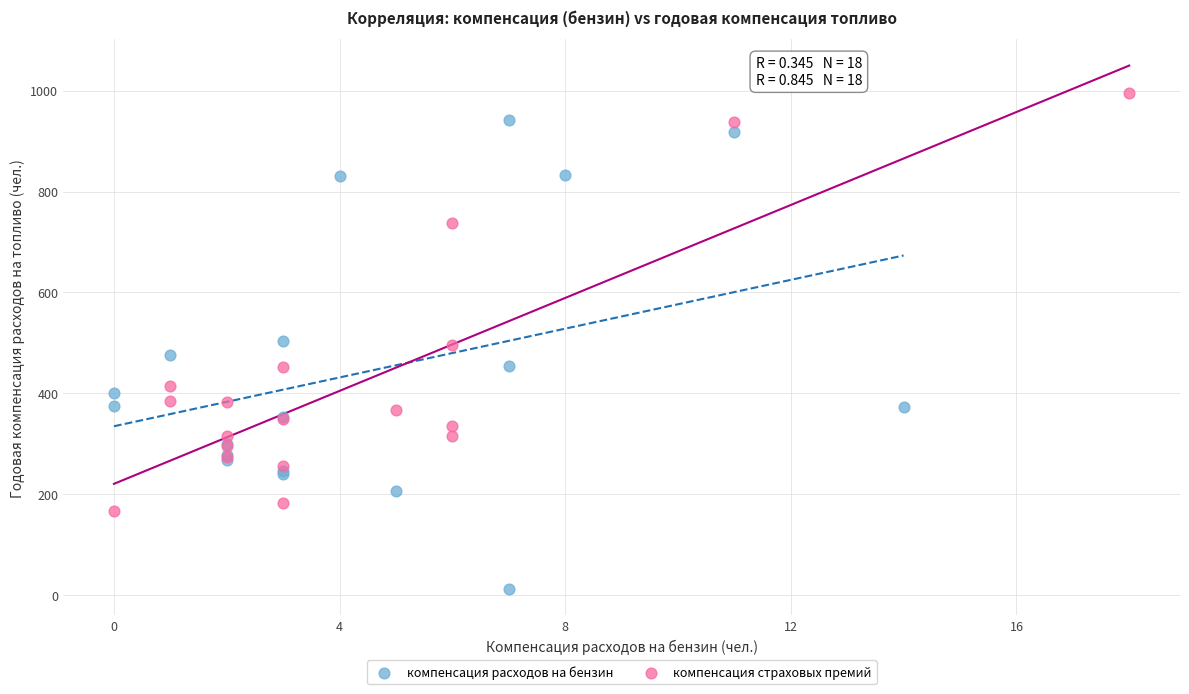

Which series contains the lowest Y value?

компенсация расходов на бензин